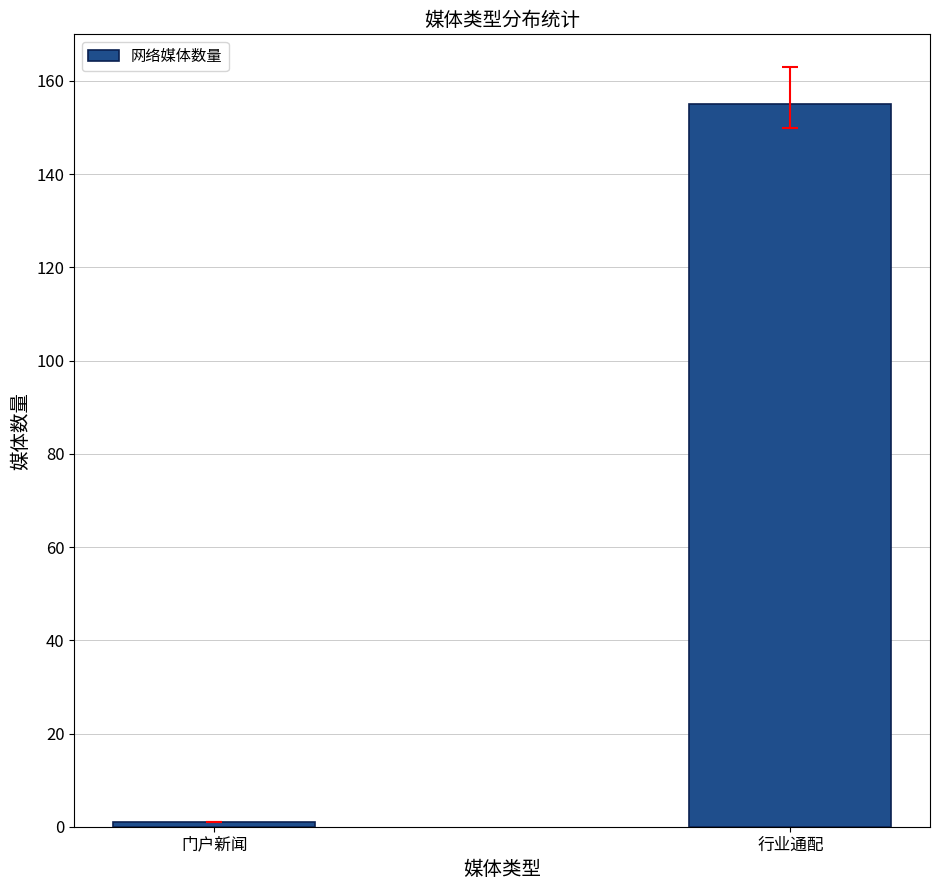

What value does the data have at 行业通配?

155